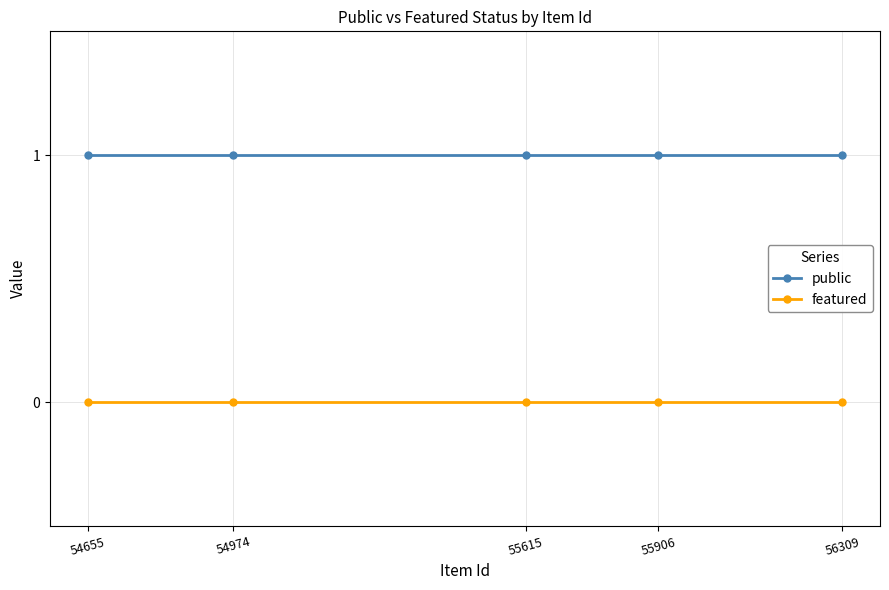

Does the chart have visible grid lines?

Yes